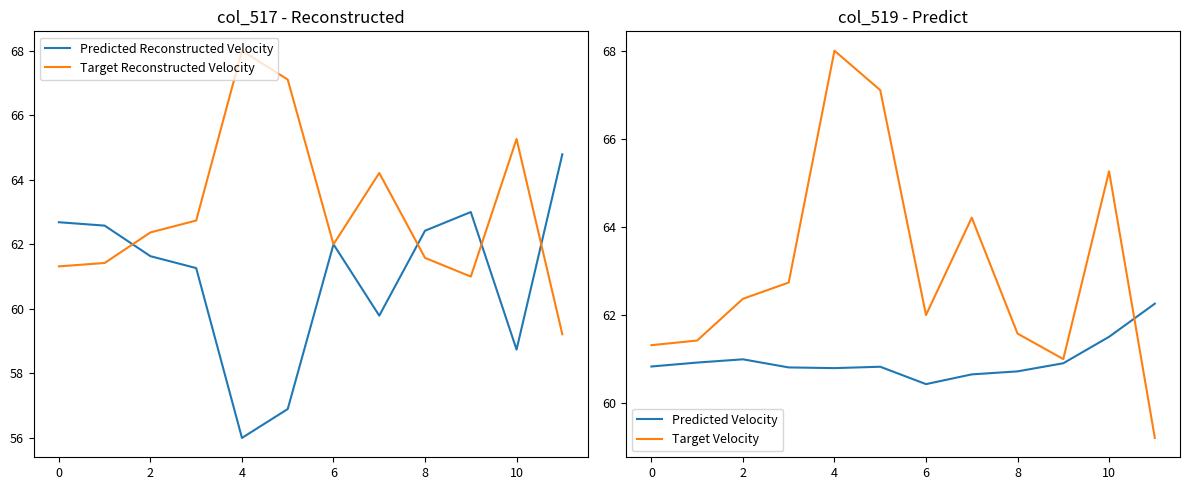

Read the Predicted Reconstructed Velocity value at 4.

56.0